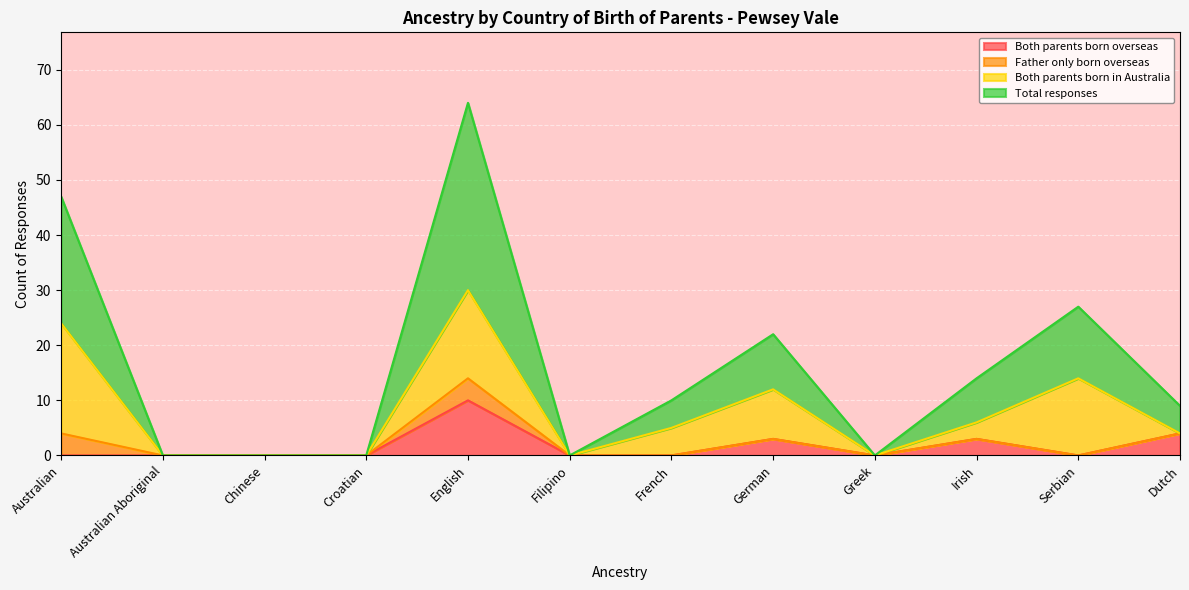

Is it true that Both parents born overseas equals 6 at Serbian?

False